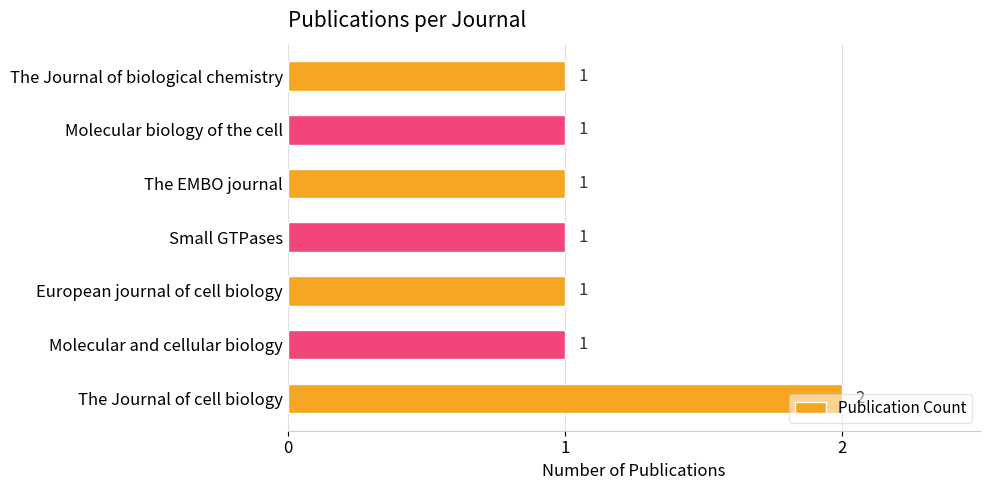

How many values are between 1 and 2?

7